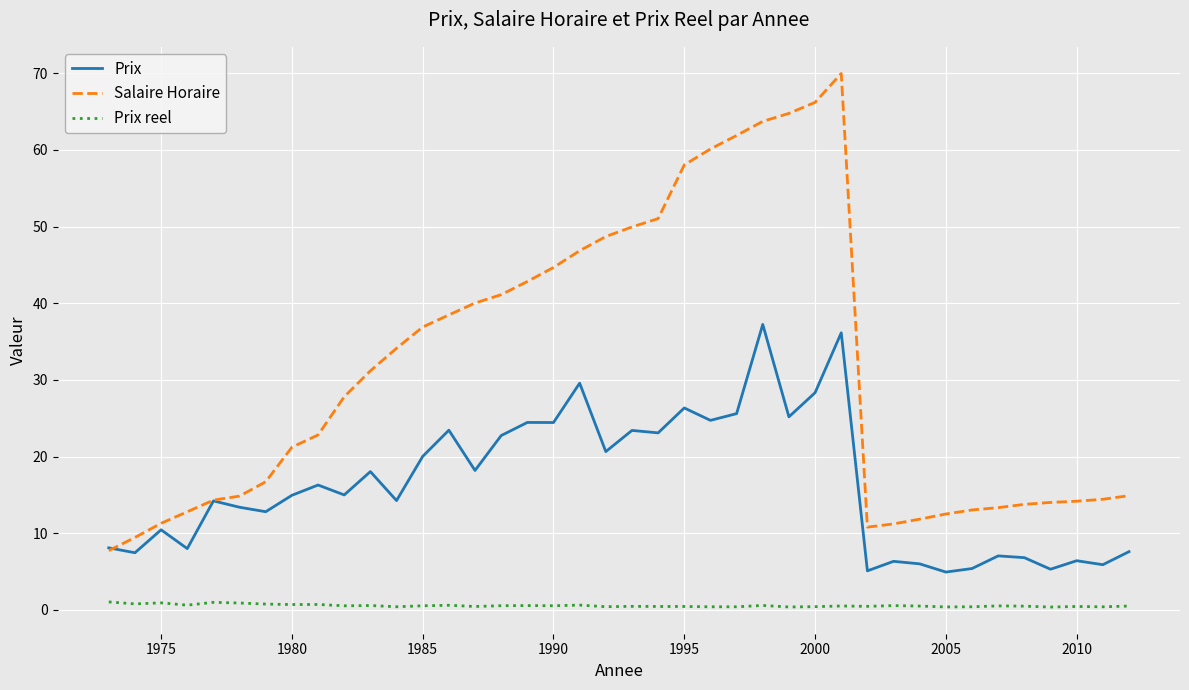

Is this an area chart (filled region under the line)?

No